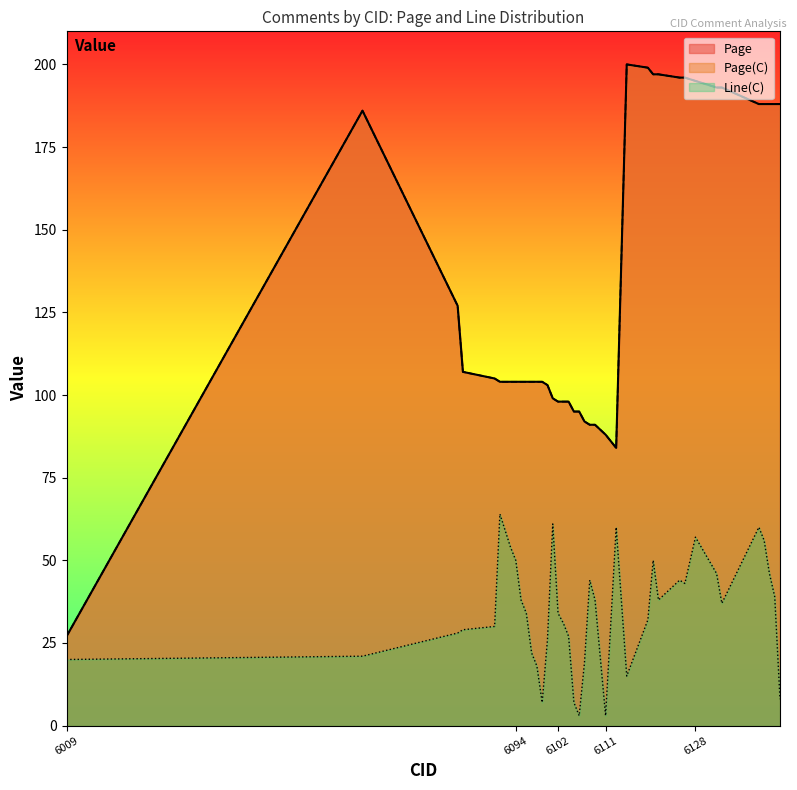

At which label does Page(C) first exceed 104?

6065